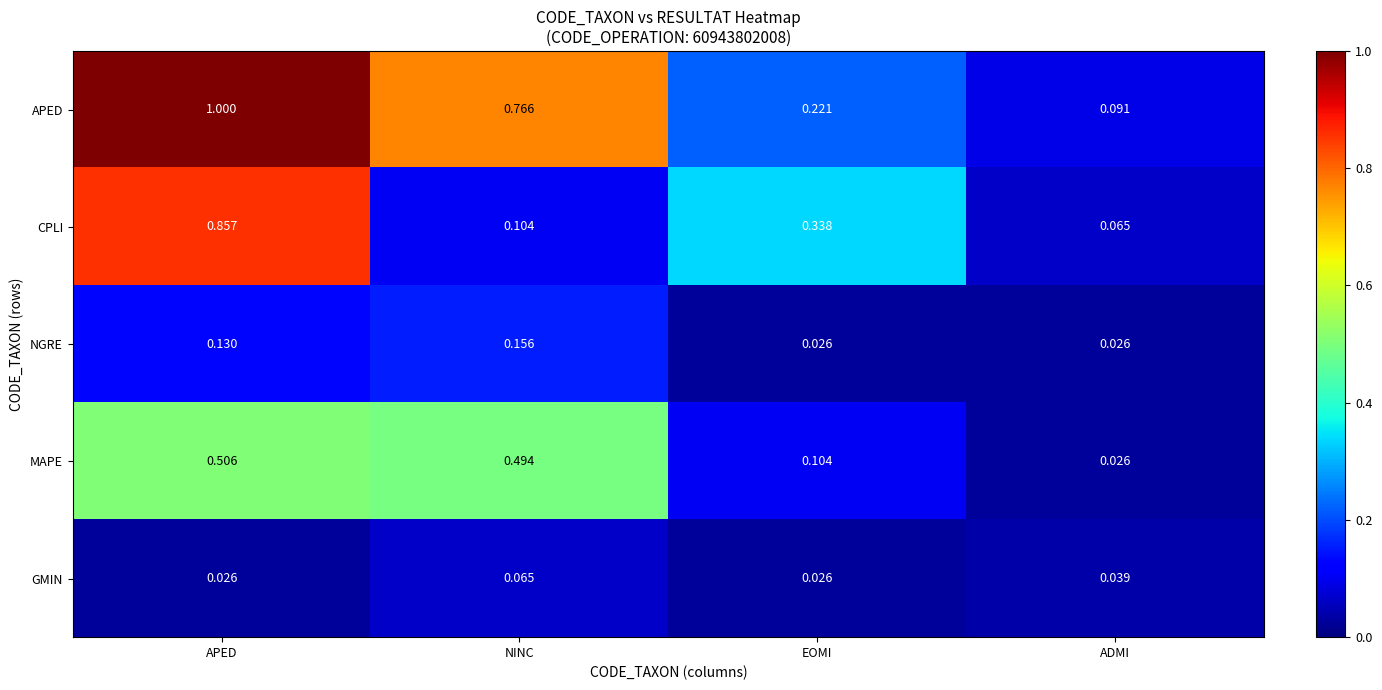

Rank the series at NINC from highest to lowest value.

APED, MAPE, NGRE, CPLI, GMIN